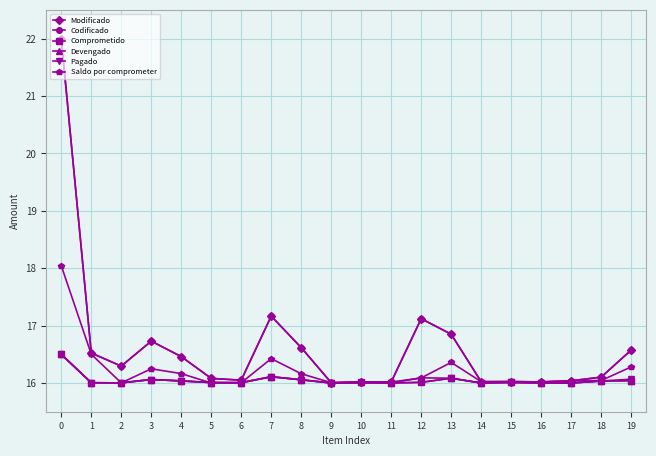

Rank the categories by Codificado value from highest to lowest.

0, 7, 12, 13, 3, 8, 19, 1, 4, 2, 18, 5, 6, 17, 15, 14, 10, 16, 11, 9